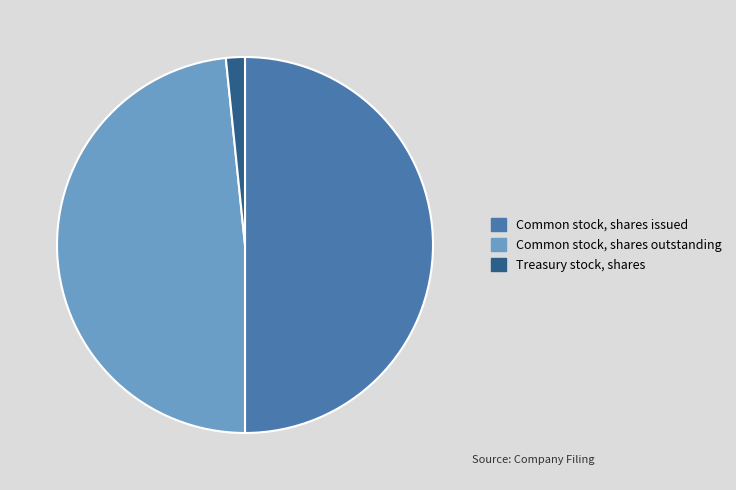

Rank the categories by value from lowest to highest.

Treasury stock, shares, Common stock, shares outstanding, Common stock, shares issued